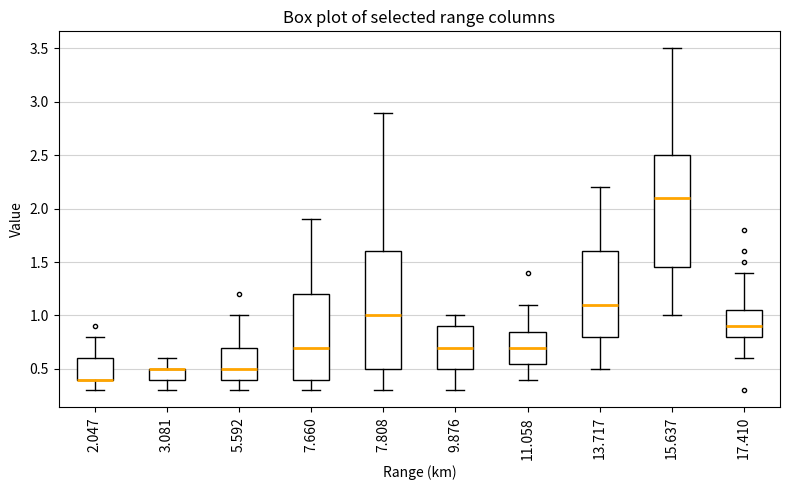

Reading left to right, read every box against the y-axis: the position of its median line, the range the box covers, and the ends of its whiskers. The values are not printed on the chart, so give them approximately, as read against the axis.

2.047: median 0.40 (drawn on the box's lower edge), box 0.40 to 0.60, whiskers 0.30 to 0.80
3.081: median 0.50 (drawn on the box's upper edge), box 0.40 to 0.50, whiskers 0.30 to 0.60
5.592: median 0.50, box 0.40 to 0.70, whiskers 0.30 to 1.00
7.660: median 0.70, box 0.40 to 1.20, whiskers 0.30 to 1.90
7.808: median 1.00, box 0.50 to 1.60, whiskers 0.30 to 2.90
9.876: median 0.70, box 0.50 to 0.90, whiskers 0.30 to 1.00
11.058: median 0.70, box 0.55 to 0.85, whiskers 0.40 to 1.10
13.717: median 1.10, box 0.80 to 1.60, whiskers 0.50 to 2.20
15.637: median 2.10, box 1.45 to 2.50, whiskers 1.00 to 3.50
17.410: median 0.90, box 0.80 to 1.05, whiskers 0.60 to 1.40